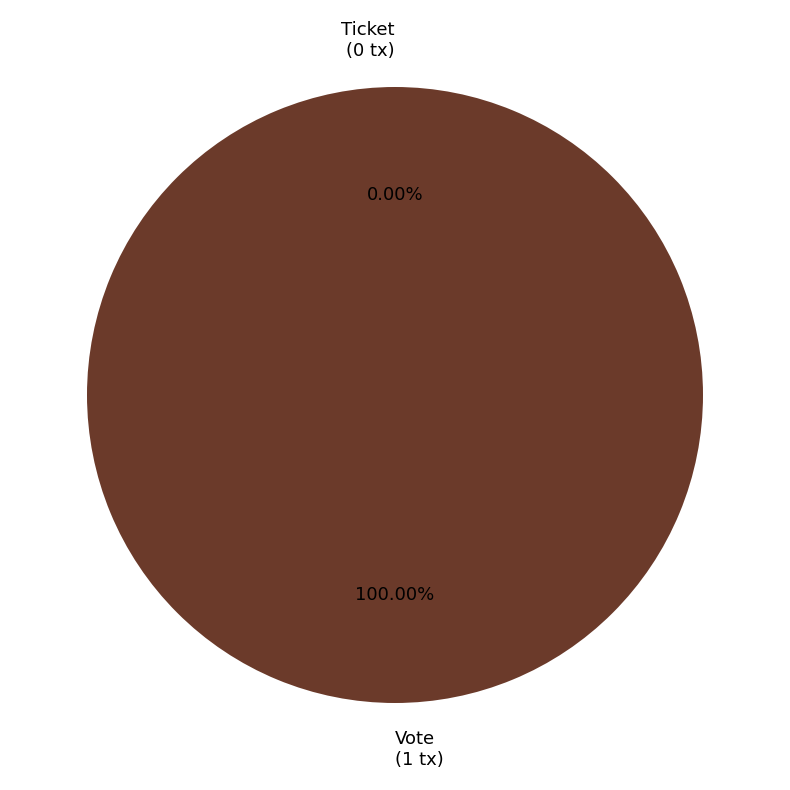

How many slices are in this pie chart?

2